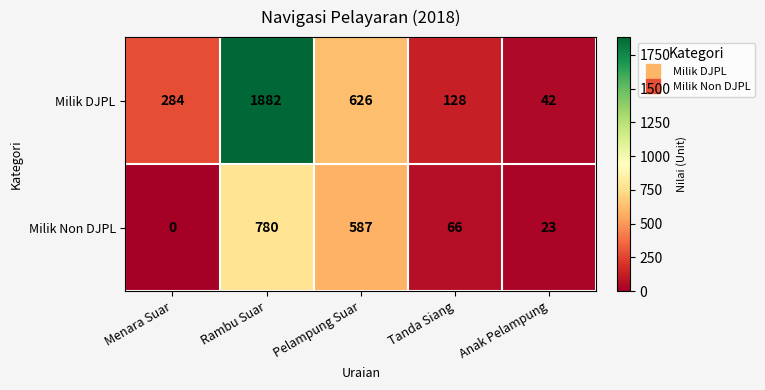

True or false: Milik DJPL has a value of 306 at Pelampung Suar.

False